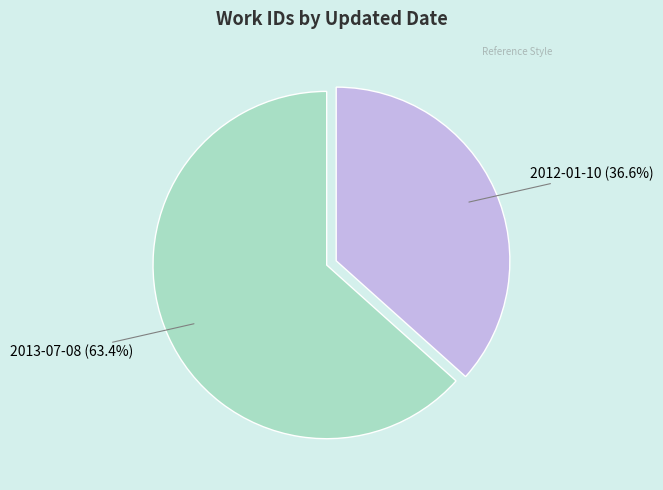

Does any single category account for the majority?

Yes